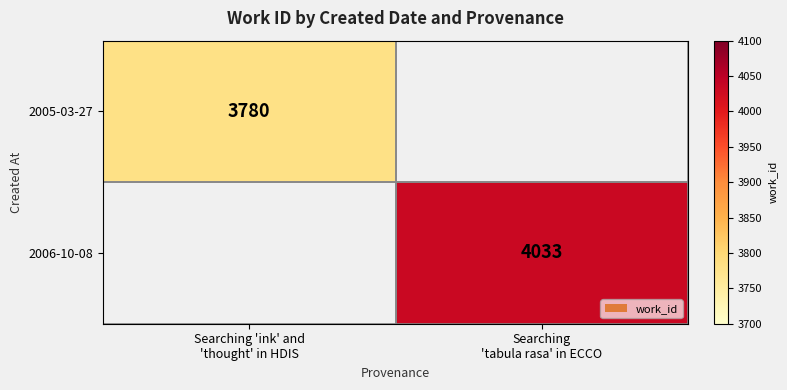

How many values in 2006-10-08 are above zero?

1